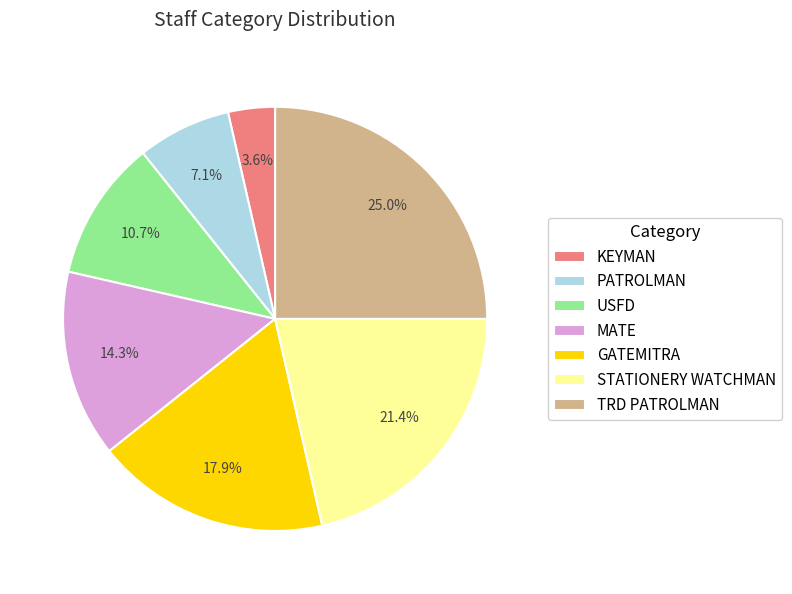

Does MATE account for over 50% of the chart?

No